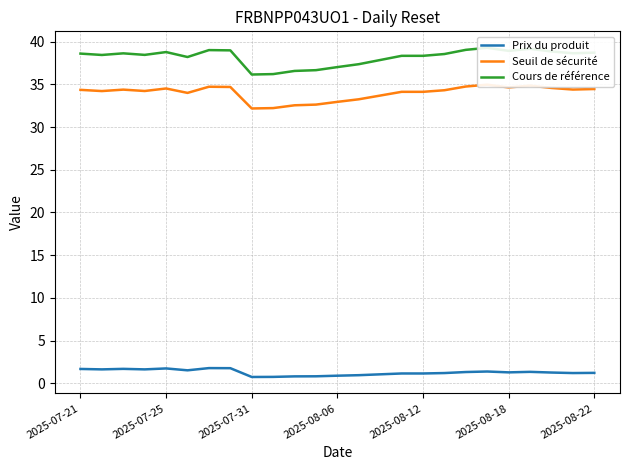

Is it true that Prix du produit equals 1.1 at 2025-08-12?

True